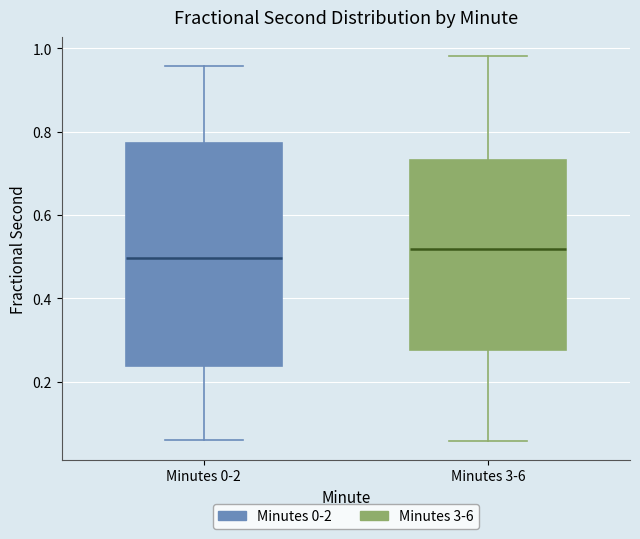

Reading left to right, transcribe this box plot: for each box, give where its median line is, the range the box spans, and where its two whiskers end, as read against the y-axis. The values are not printed on the chart, so give them approximately, as read against the axis.

Minutes 0-2: median 0.50, box 0.24 to 0.78, whiskers 0.06 to 0.96
Minutes 3-6: median 0.52, box 0.28 to 0.74, whiskers 0.06 to 0.98